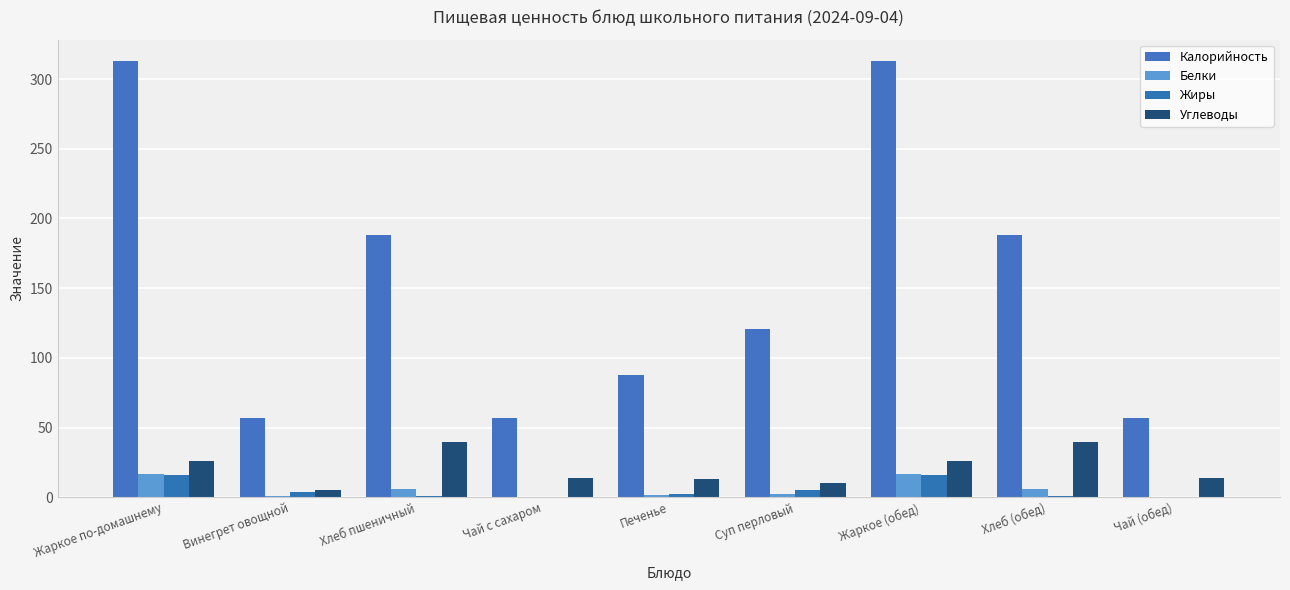

The value of Калорийность at Жаркое по-домашнему is 312.6. True or false?

True